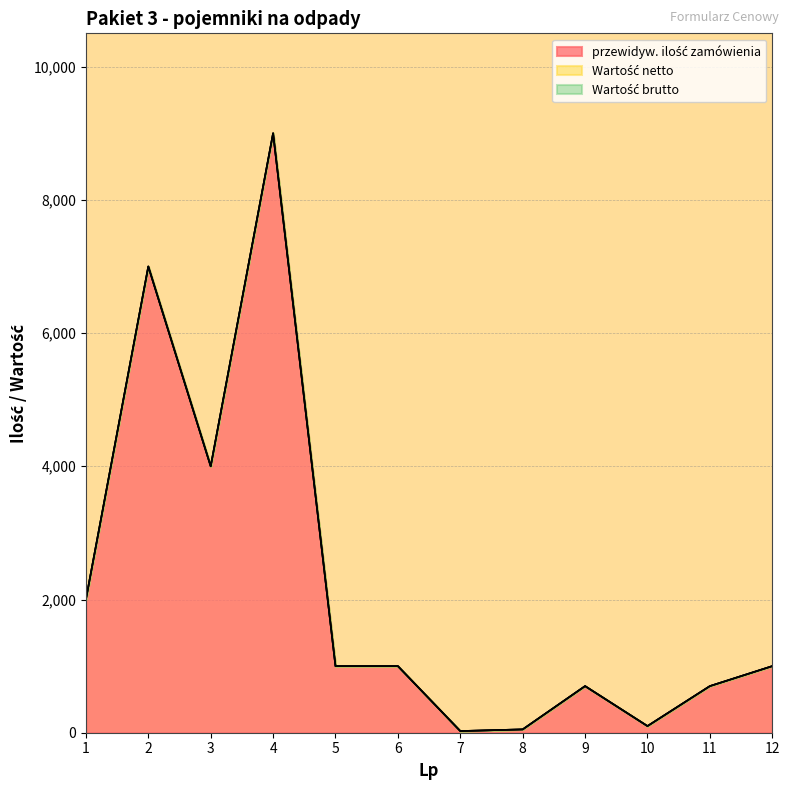

Does the chart have visible grid lines?

Yes